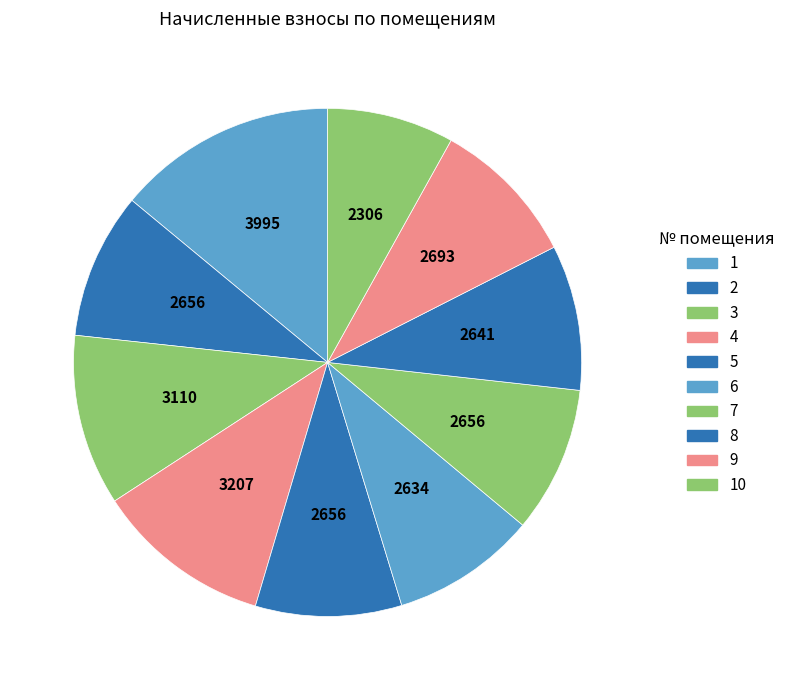

Count the number of slices in the pie.

10